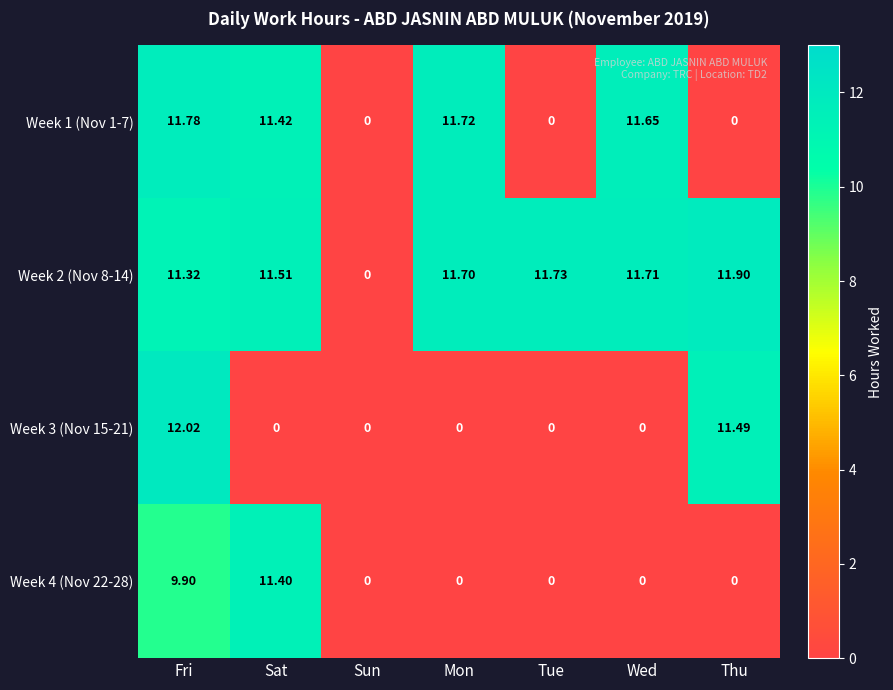

At which category is the sum across all series the highest?

Fri